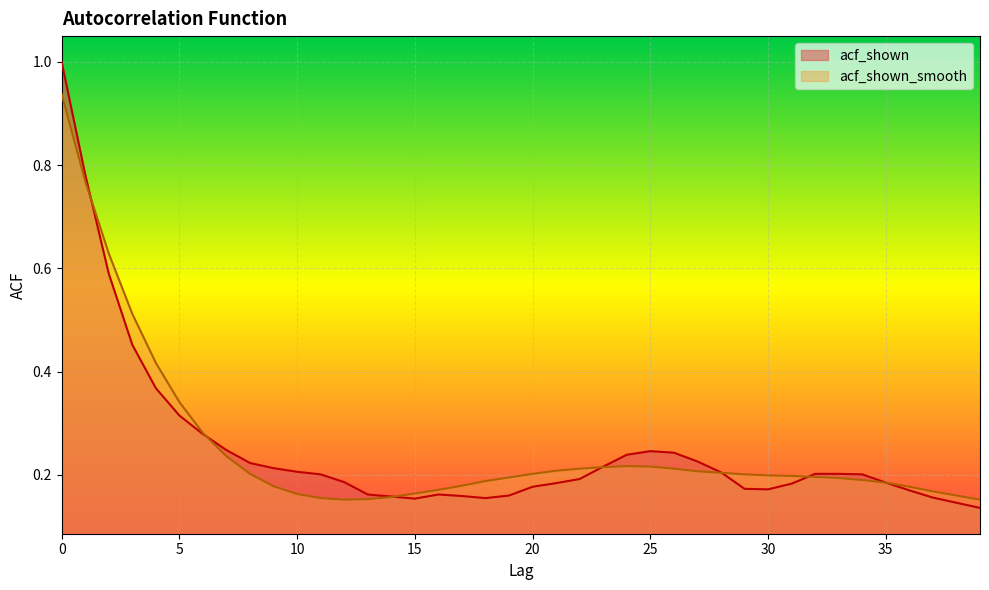

How many acf_shown values are between 0 and 1?

40